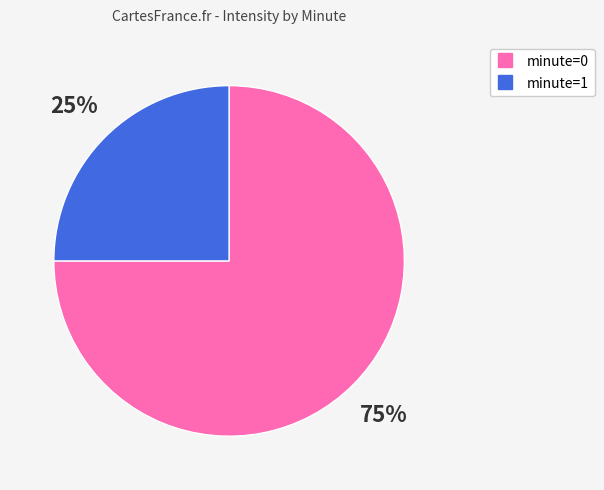

Is there any slice that represents more than half of the pie?

Yes